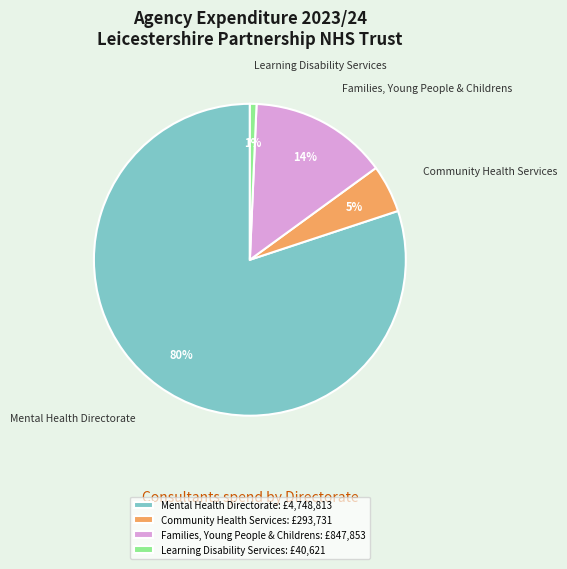

Count the number of slices in the pie.

4